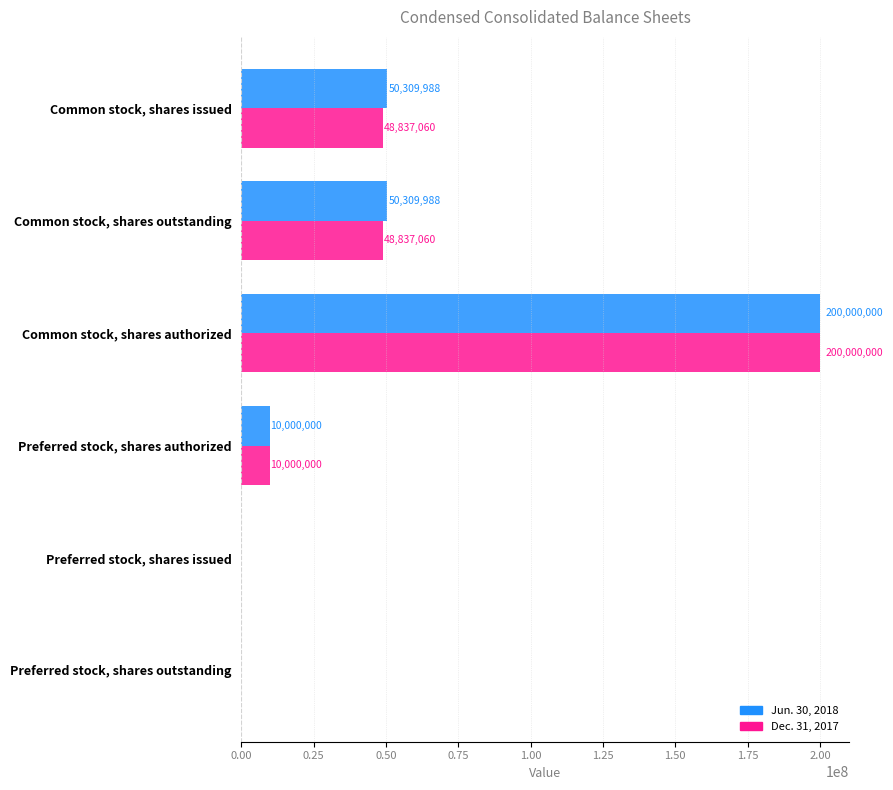

Between Common stock, shares issued and Preferred stock, shares outstanding, which series saw the biggest shift?

Jun. 30, 2018